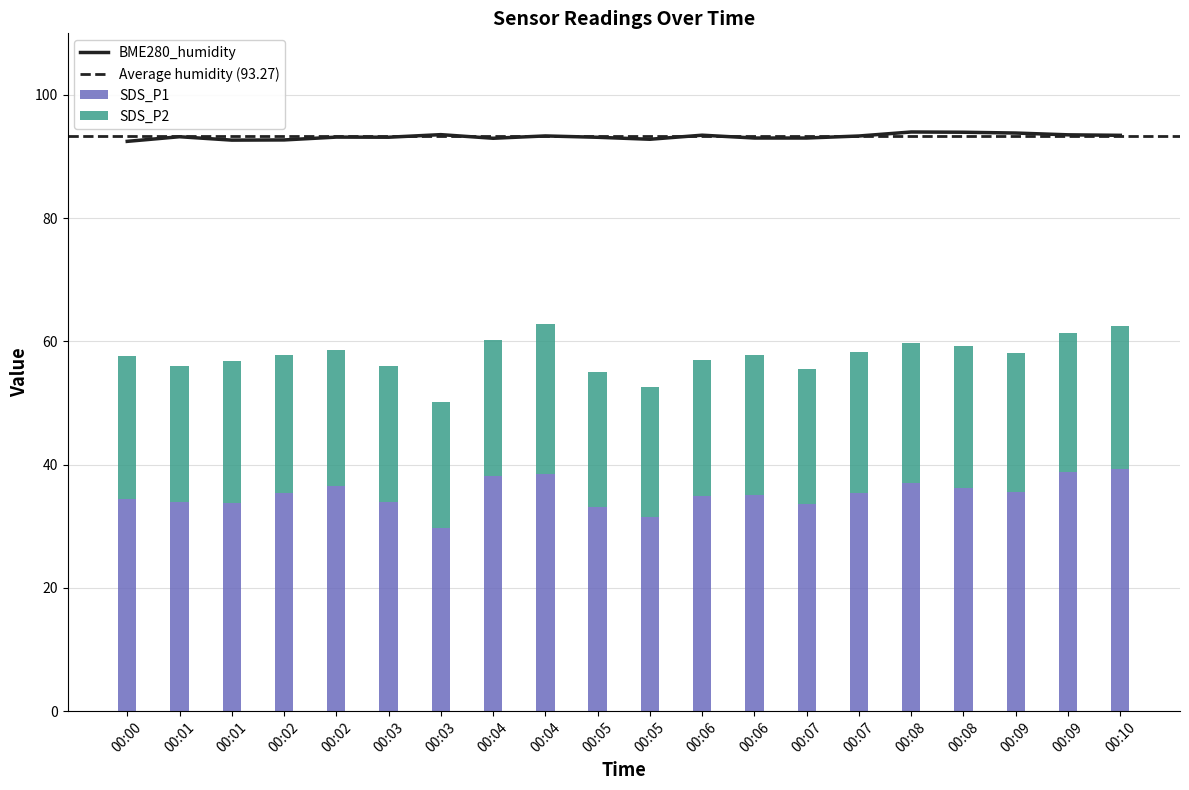

How many data points does each series have?

20